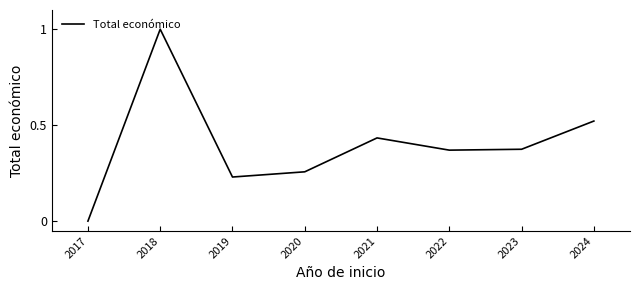

Which category has the lowest value across all series?

2017